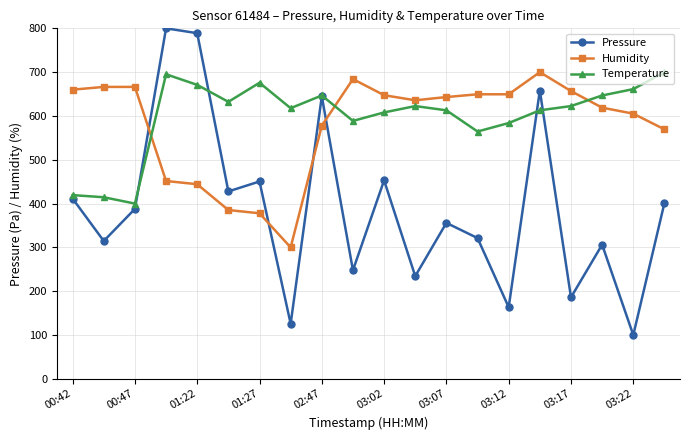

True or false: Temperature has more than 1 interior local peaks.

True